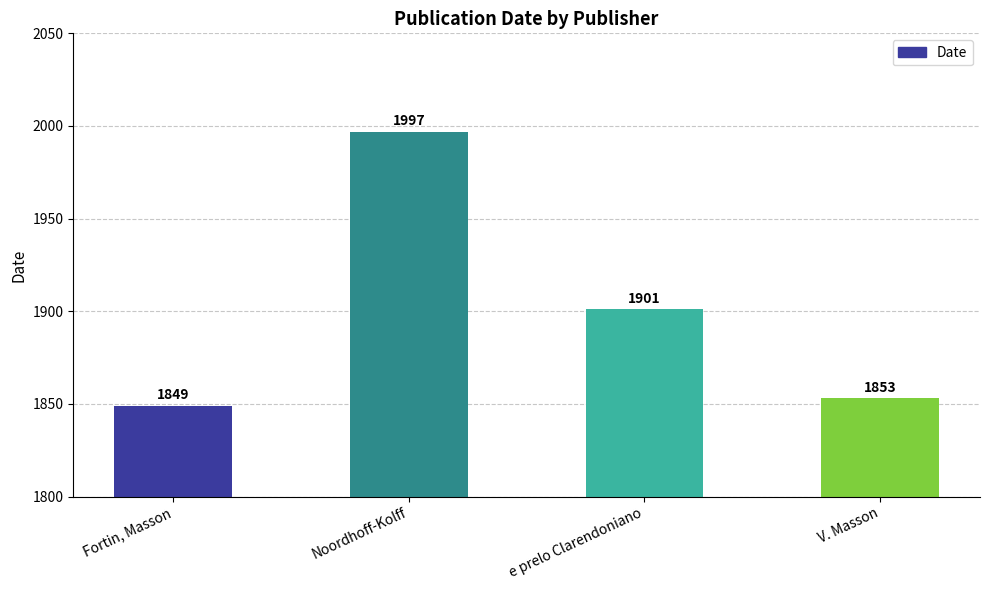

What is the label of the 1st bar from the left?

Fortin, Masson